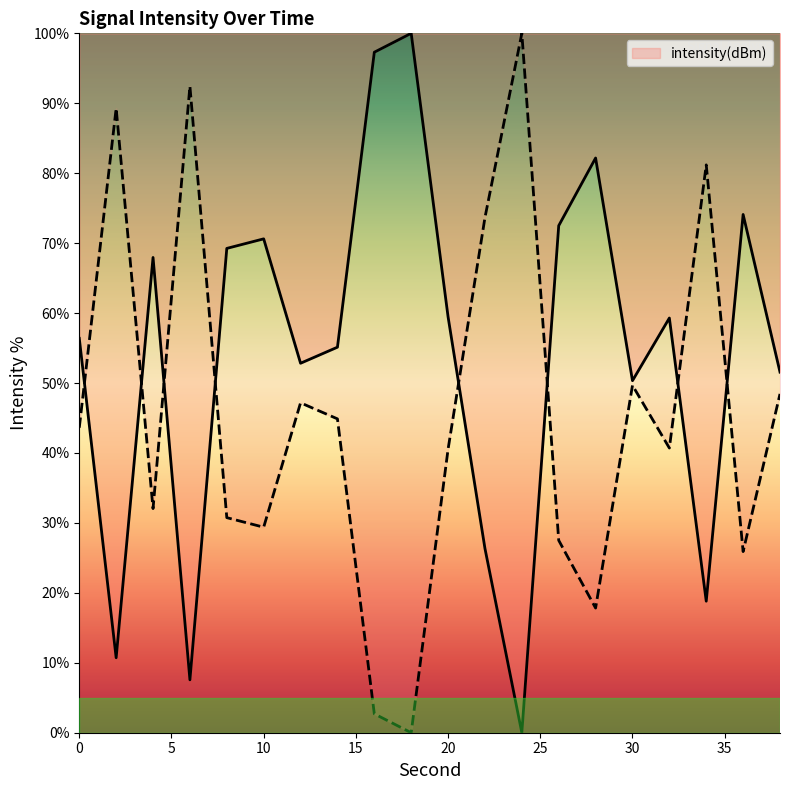

The value at 38 is 51.6. True or false?

True